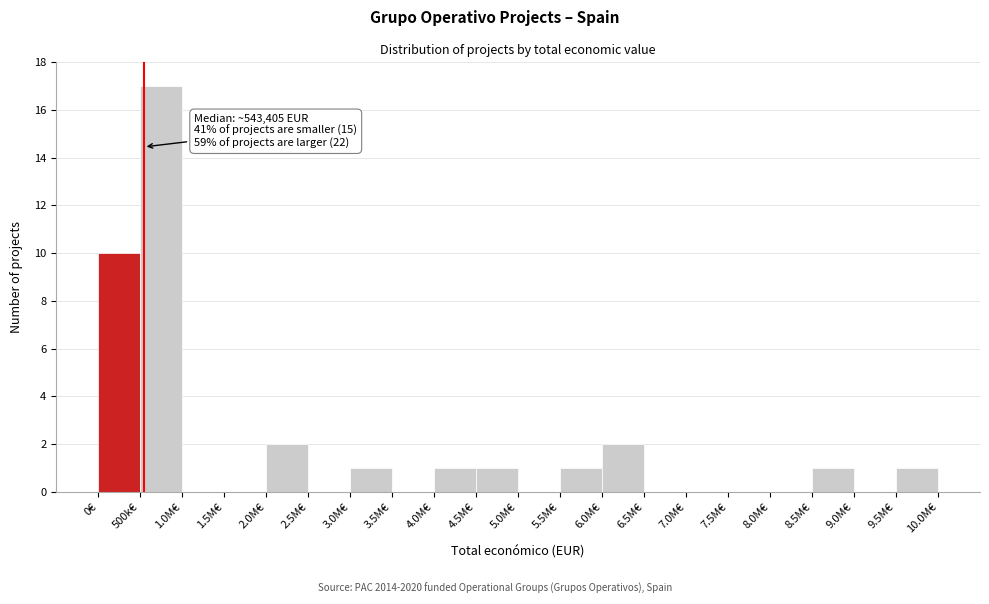

Reading left to right, transcribe all the data shown in this chart.

0€=10	500k€=17	1.0M€=0	1.5M€=0	2.0M€=2	2.5M€=0	3.0M€=1	3.5M€=0	4.0M€=1	4.5M€=1	5.0M€=0	5.5M€=1	6.0M€=2	6.5M€=0	7.0M€=0	7.5M€=0	8.0M€=0	8.5M€=1	9.0M€=0	9.5M€=1